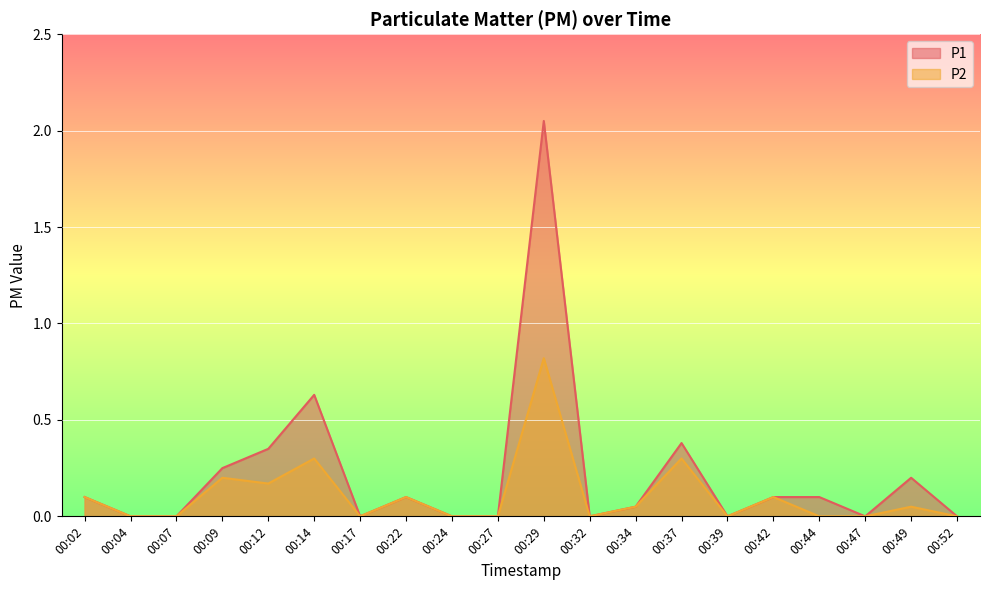

True or false: P2 and P1 intersect in this chart.

False